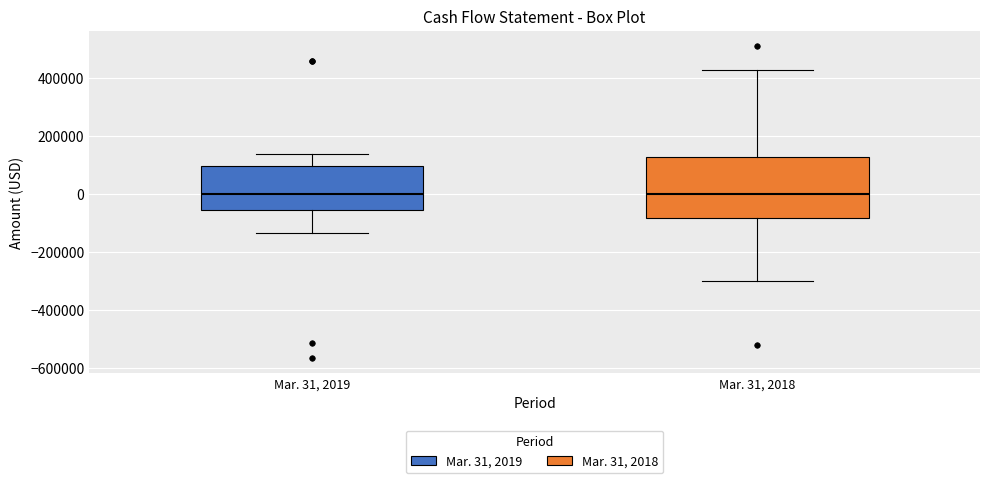

Reading left to right, transcribe this box plot: for each box, give where its median line is, the range the box spans, and where its two whiskers end, as read against the y-axis. The values are not printed on the chart, so give them approximately, as read against the axis.

Mar. 31, 2019: median 0, box -60000 to 100000, whiskers -140000 to 140000
Mar. 31, 2018: median 0, box -80000 to 120000, whiskers -300000 to 420000